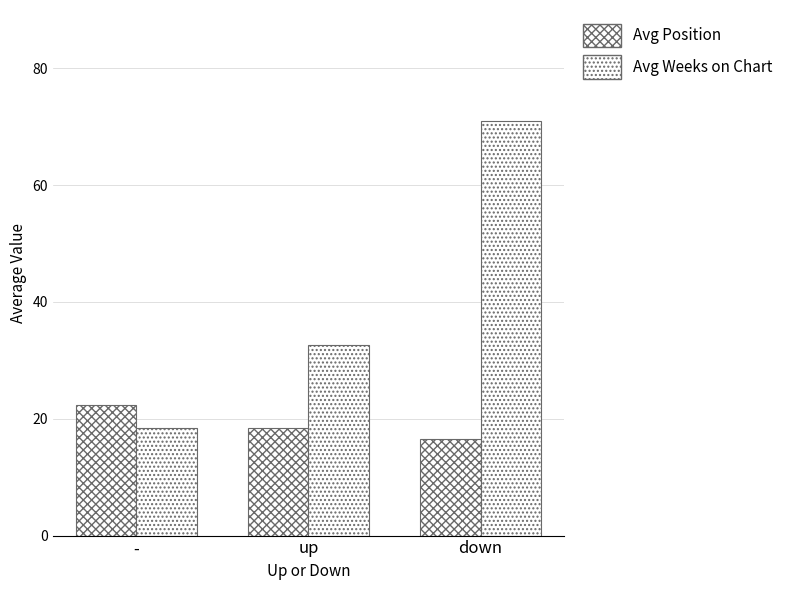

At which category does the chart reach its peak across all series?

down